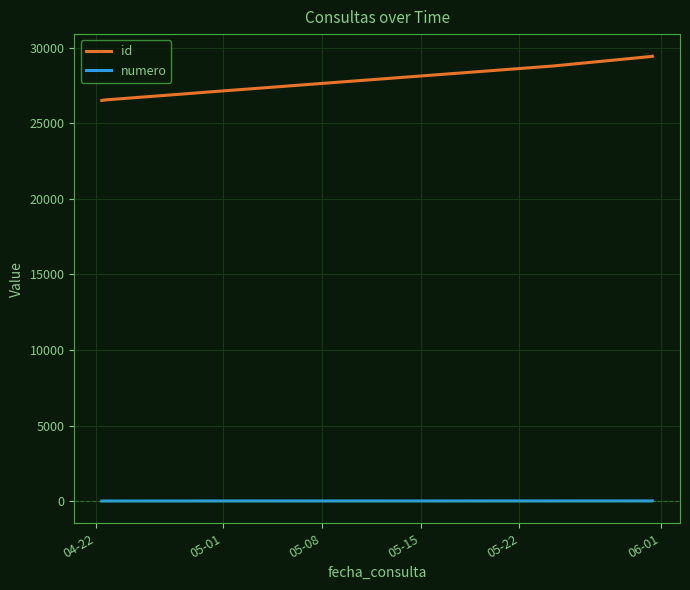

Which series has the widest spread of values?

id